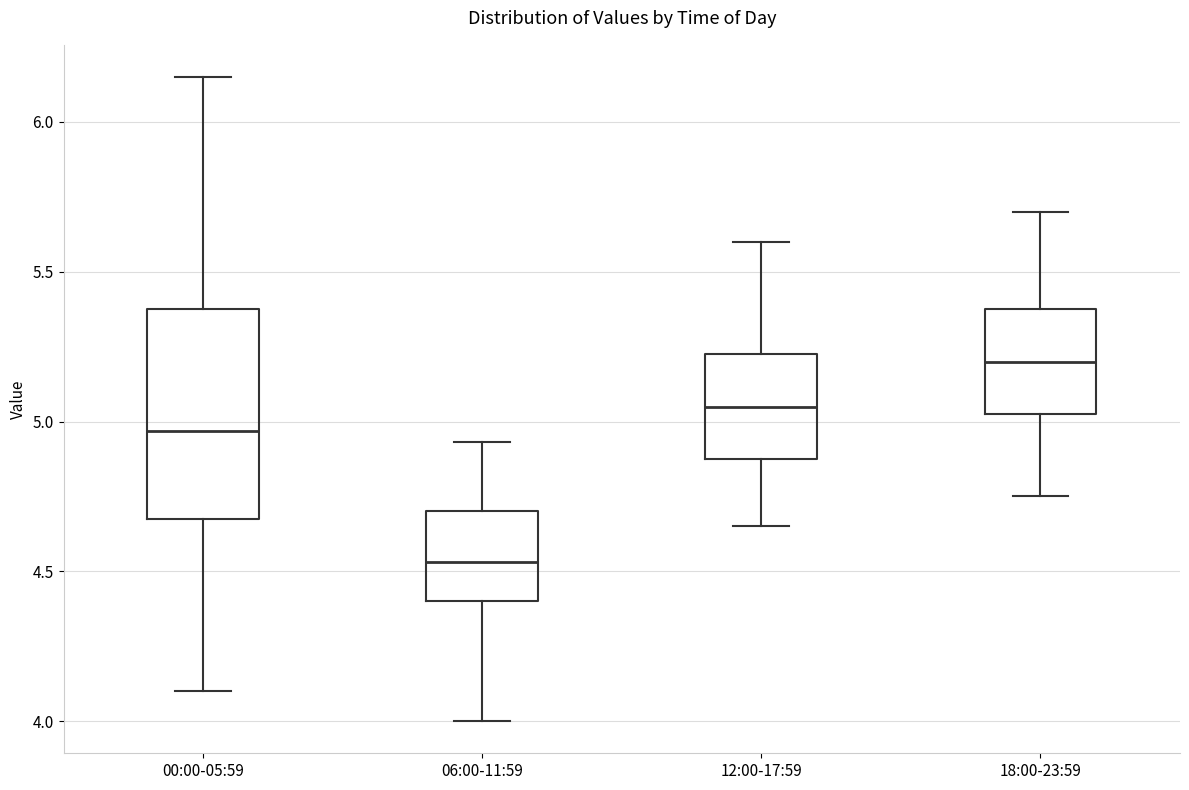

Which box is the tallest, from its lower edge to its upper edge?

00:00-05:59